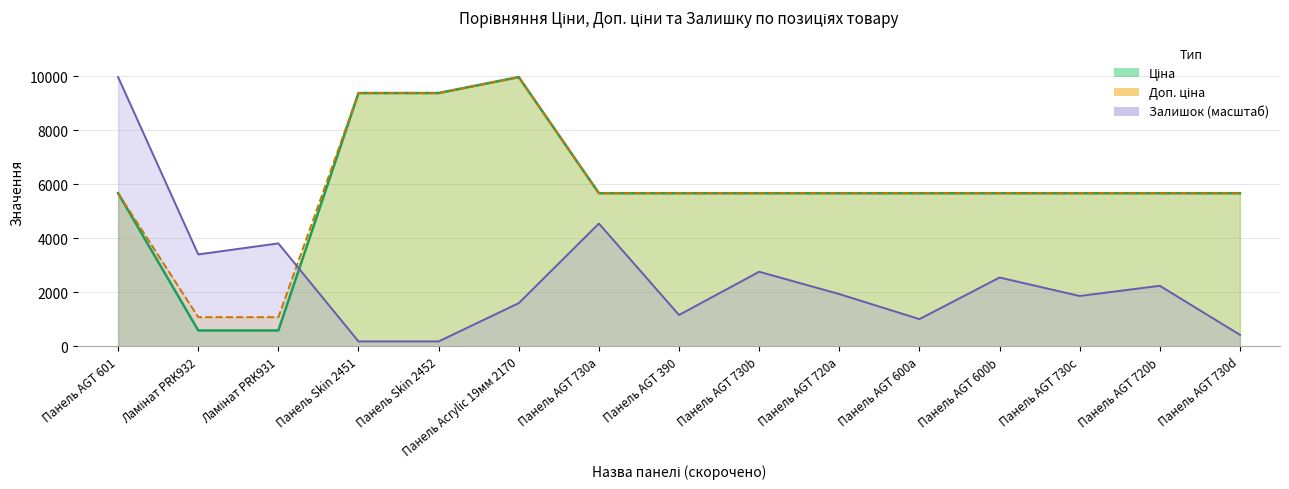

True or false: Ціна has a value of 3373.8 at Панель AGT 600a.

False